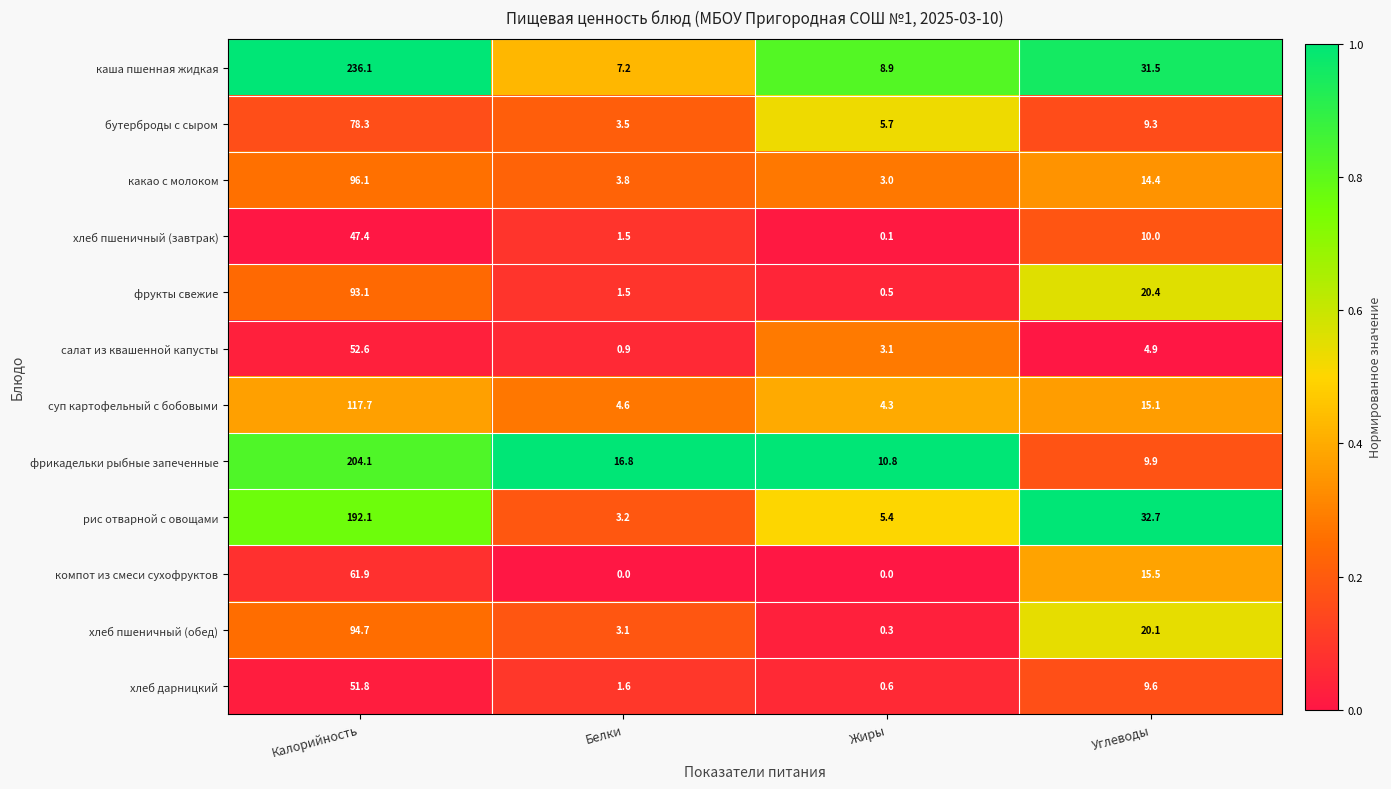

Which series has the widest spread of values?

каша пшенная жидкая